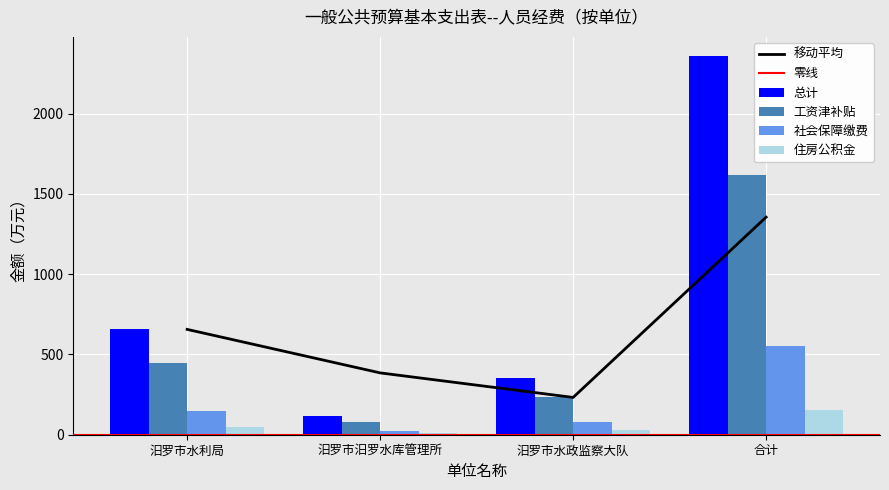

List the series in order of their overall mean, highest first.

总计, 工资津补贴, 社会保障缴费, 住房公积金